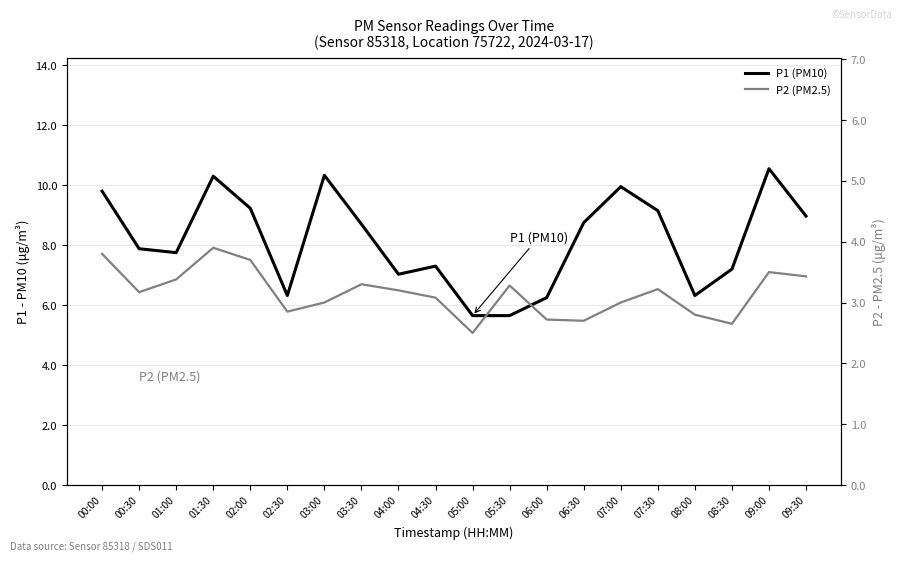

True or false: P1 (PM10) and P2 (PM2.5) intersect in this chart.

False